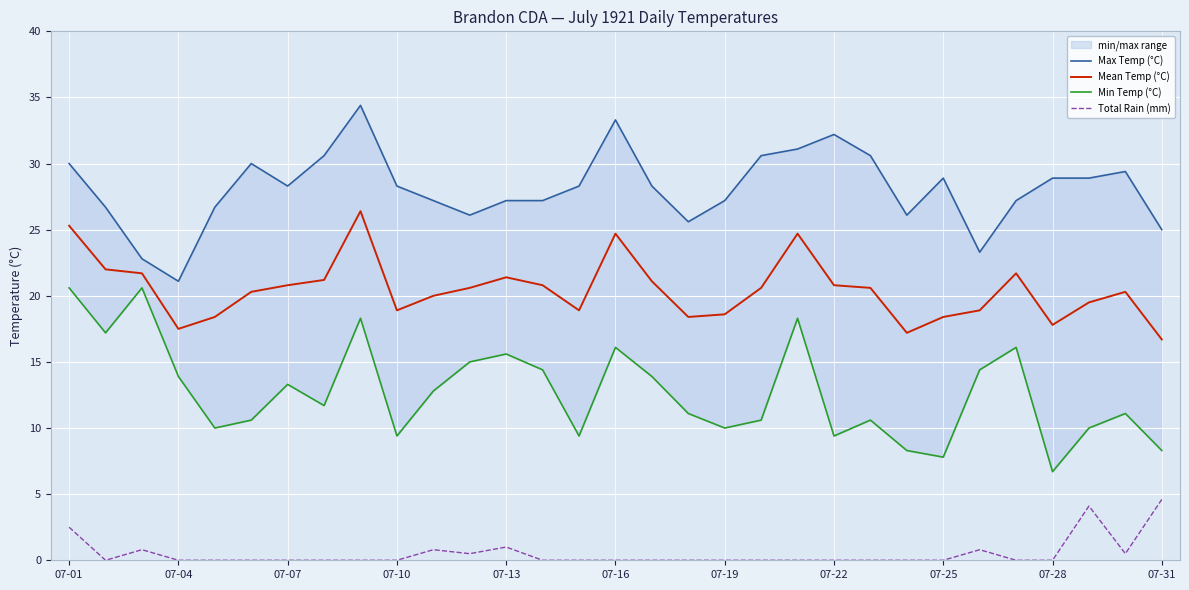

Reading left to right, list all the values displayed in this chart.

Max Temp (°C): 30.0	26.7	22.8	21.1	26.7	30.0	28.3	30.6	34.4	28.3	27.2	26.1	27.2	27.2	28.3	33.3	28.3	25.6	27.2	30.6	31.1	32.2	30.6	26.1	28.9	23.3	27.2	28.9	28.9	29.4	25.0
Mean Temp (°C): 25.3	22.0	21.7	17.5	18.4	20.3	20.8	21.2	26.4	18.9	20.0	20.6	21.4	20.8	18.9	24.7	21.1	18.4	18.6	20.6	24.7	20.8	20.6	17.2	18.4	18.9	21.7	17.8	19.5	20.3	16.7
Min Temp (°C): 20.6	17.2	20.6	13.9	10.0	10.6	13.3	11.7	18.3	9.4	12.8	15.0	15.6	14.4	9.4	16.1	13.9	11.1	10.0	10.6	18.3	9.4	10.6	8.3	7.8	14.4	16.1	6.7	10.0	11.1	8.3
Total Rain (mm): 2.5	0.0	0.8	0.0	0.0	0.0	0.0	0.0	0.0	0.0	0.8	0.5	1.0	0.0	0.0	0.0	0.0	0.0	0.0	0.0	0.0	0.0	0.0	0.0	0.0	0.8	0.0	0.0	4.1	0.5	4.6